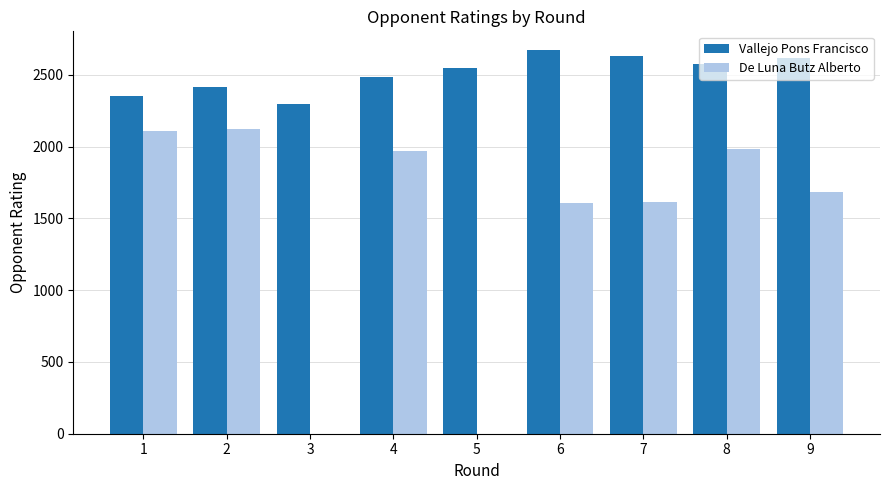

Which series has the largest total across all categories?

Vallejo Pons Francisco